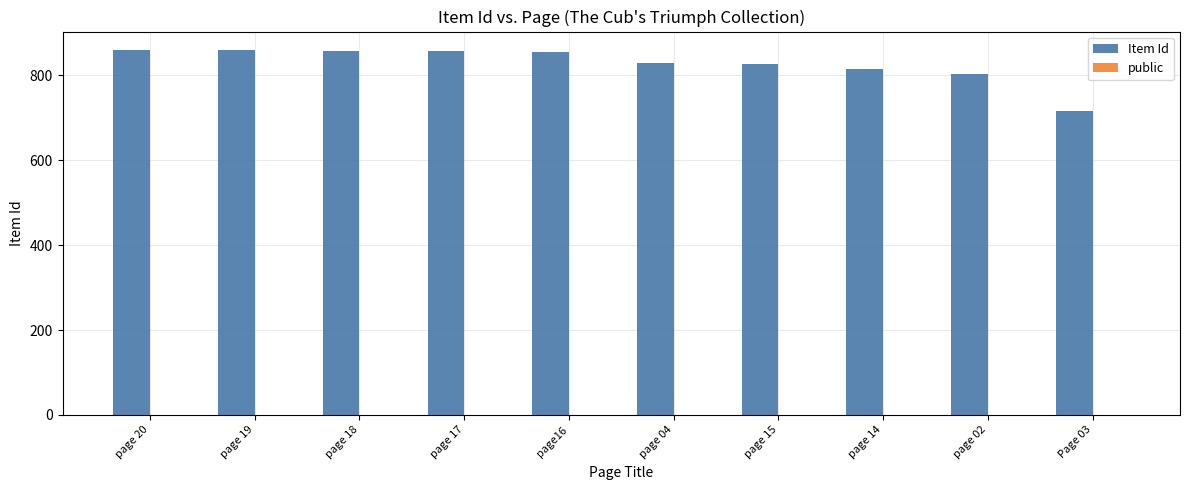

Which series has the largest total across all categories?

Item Id